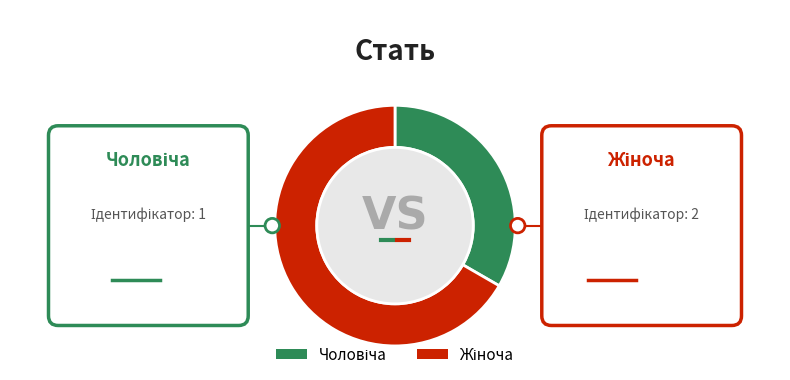

How many slices are in this pie chart?

2